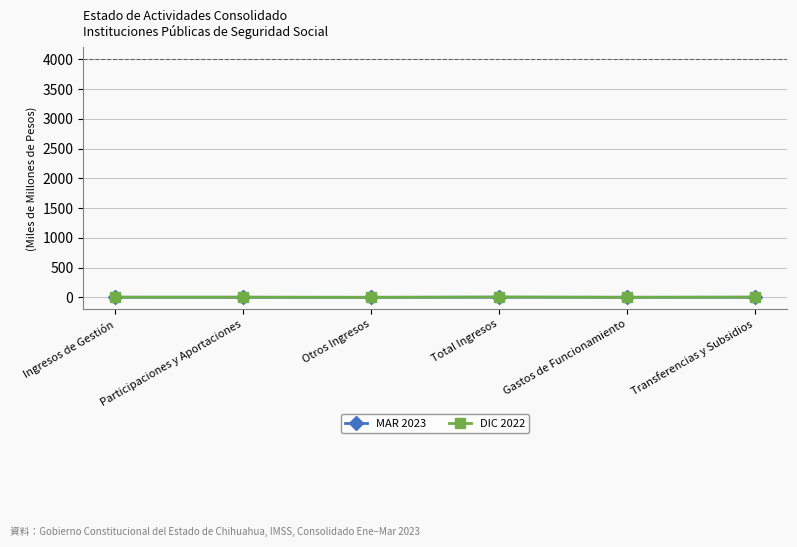

Which series has the largest range (max minus min)?

DIC 2022